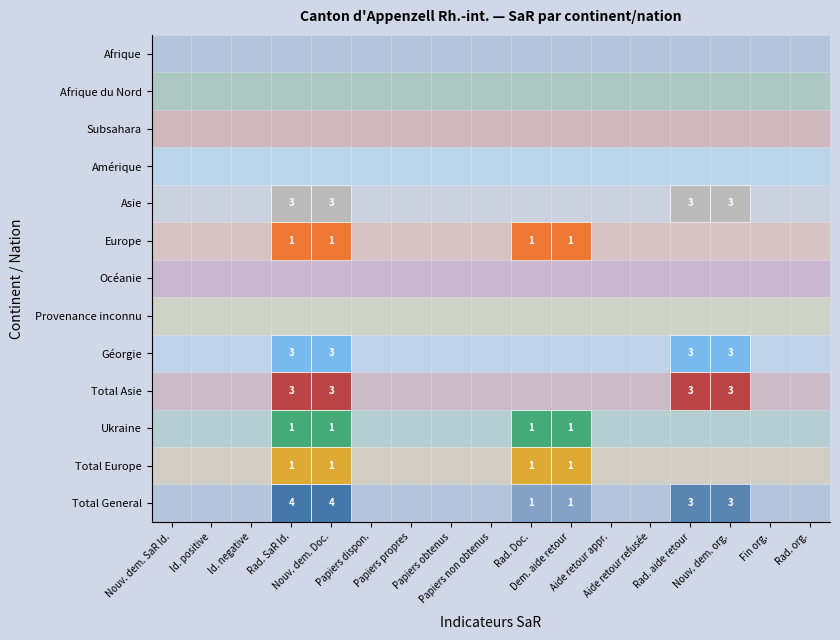

Count the number of data series in this chart.

13